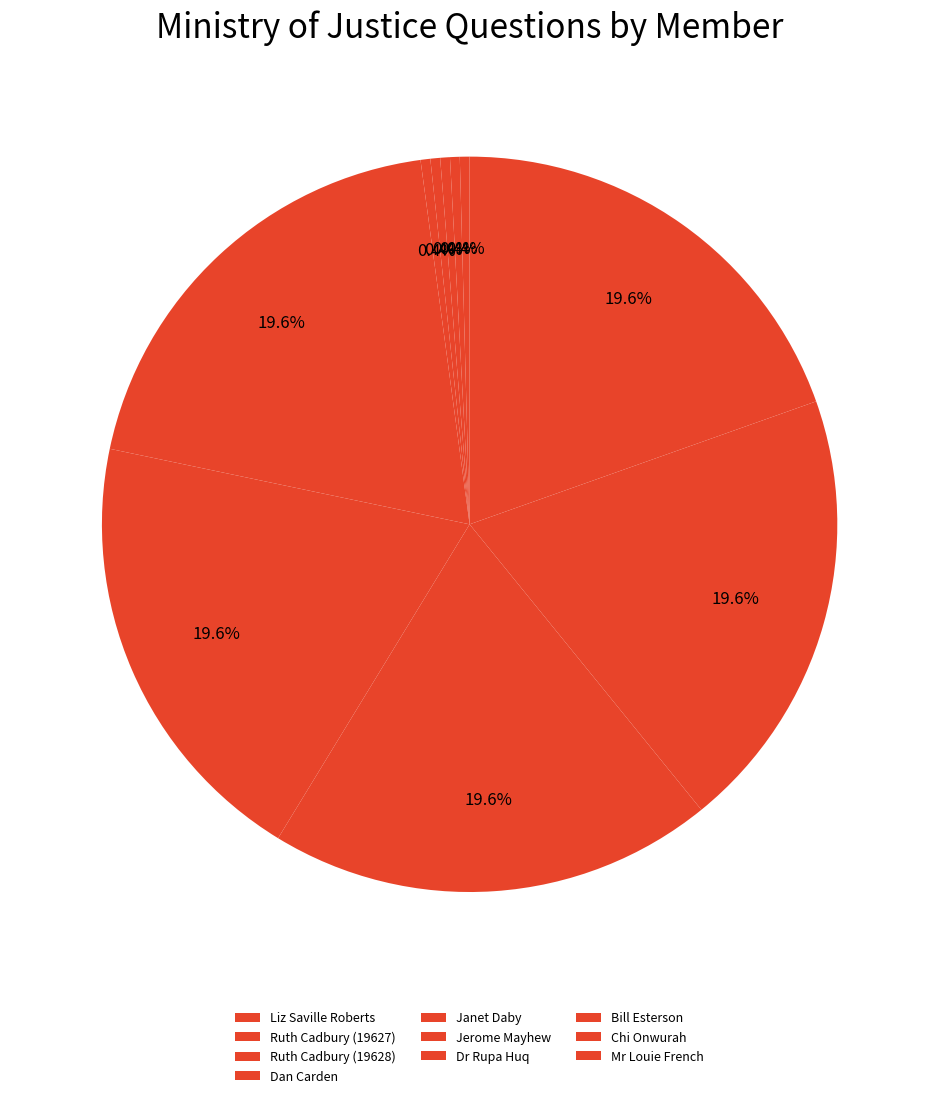

What is the smallest slice in the pie chart?

Ruth Cadbury (19627)